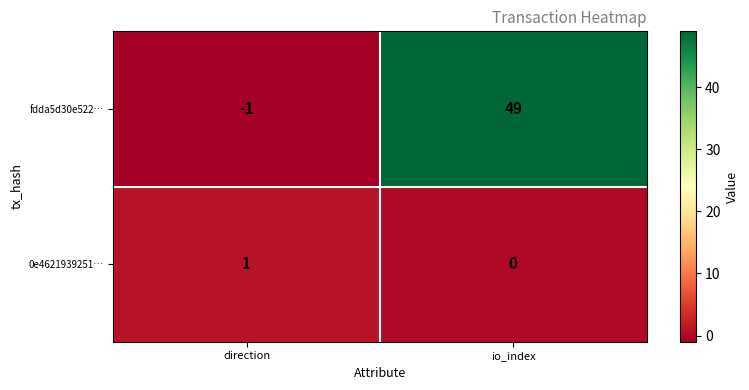

At which category is the sum across all series the highest?

io_index